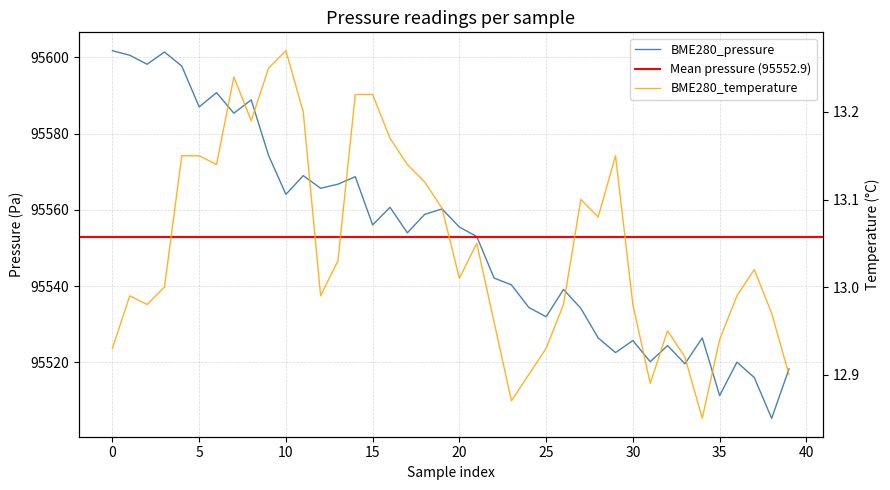

What is the total value across all series at 17?

95567.1